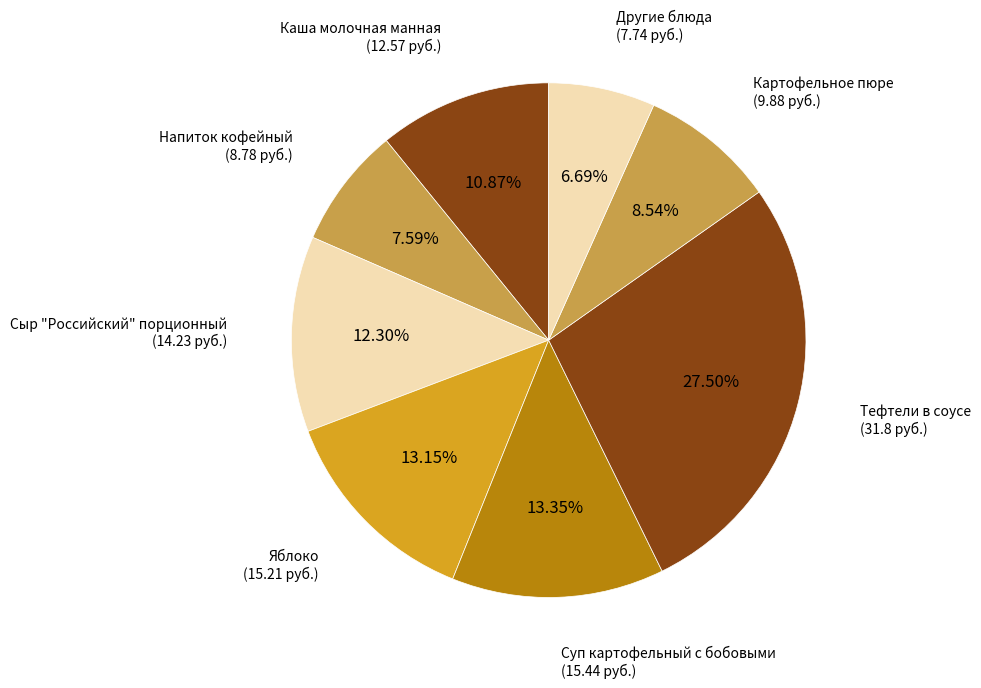

Is the sum of Яблоко and Сыр "Российский" порционный greater than half?

No